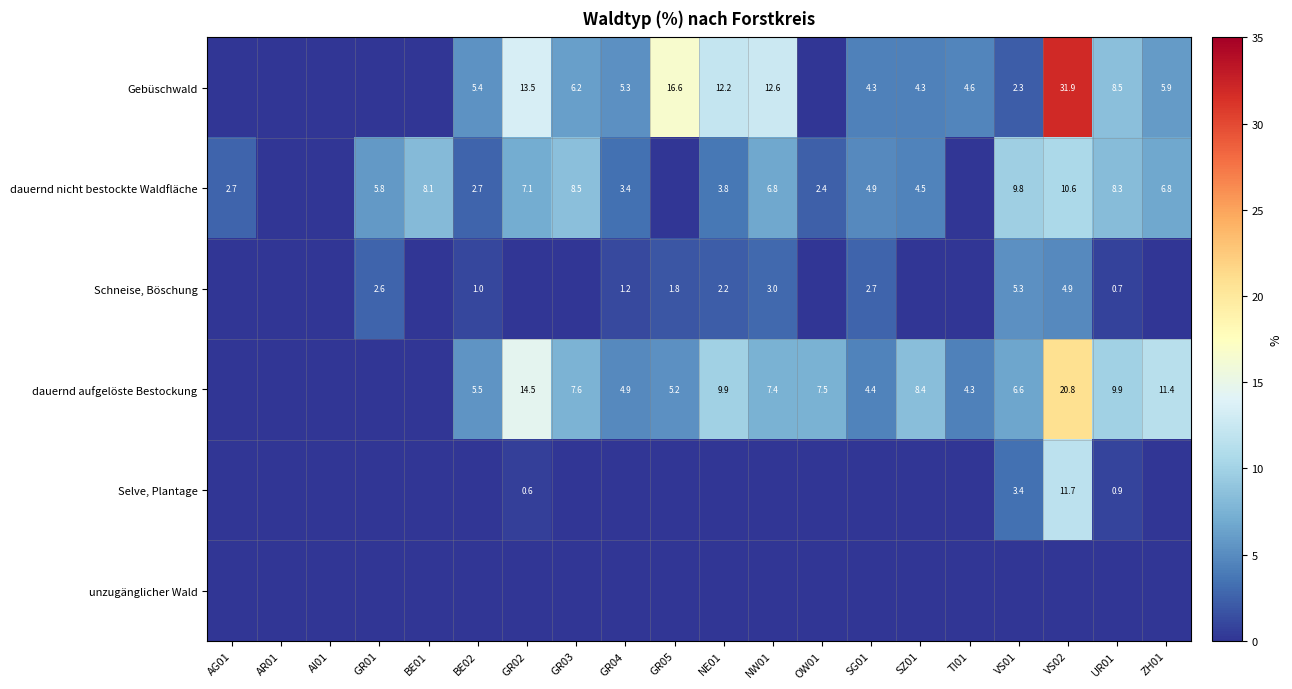

The dauernd nicht bestockte Waldfläche series shows 5.1 at VS01. True or false?

False